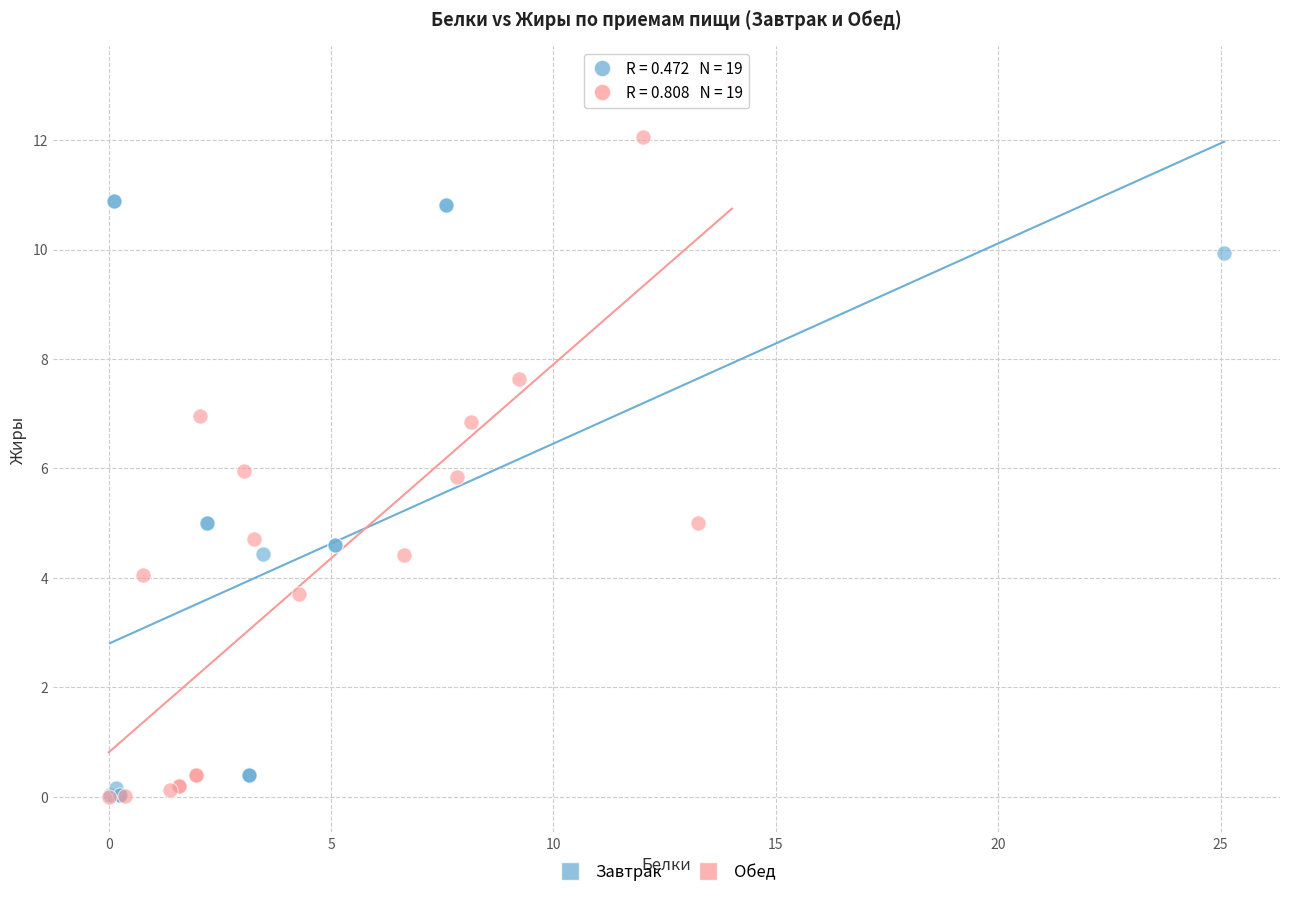

What are all the series names shown in the legend?

Завтрак, Обед